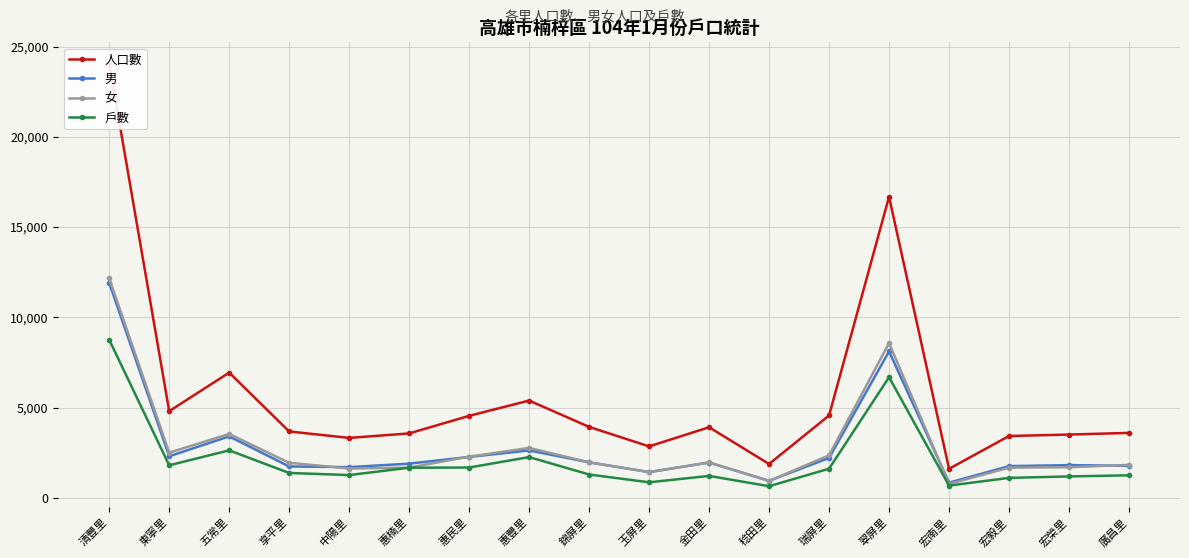

How many distinct data groups are displayed?

4